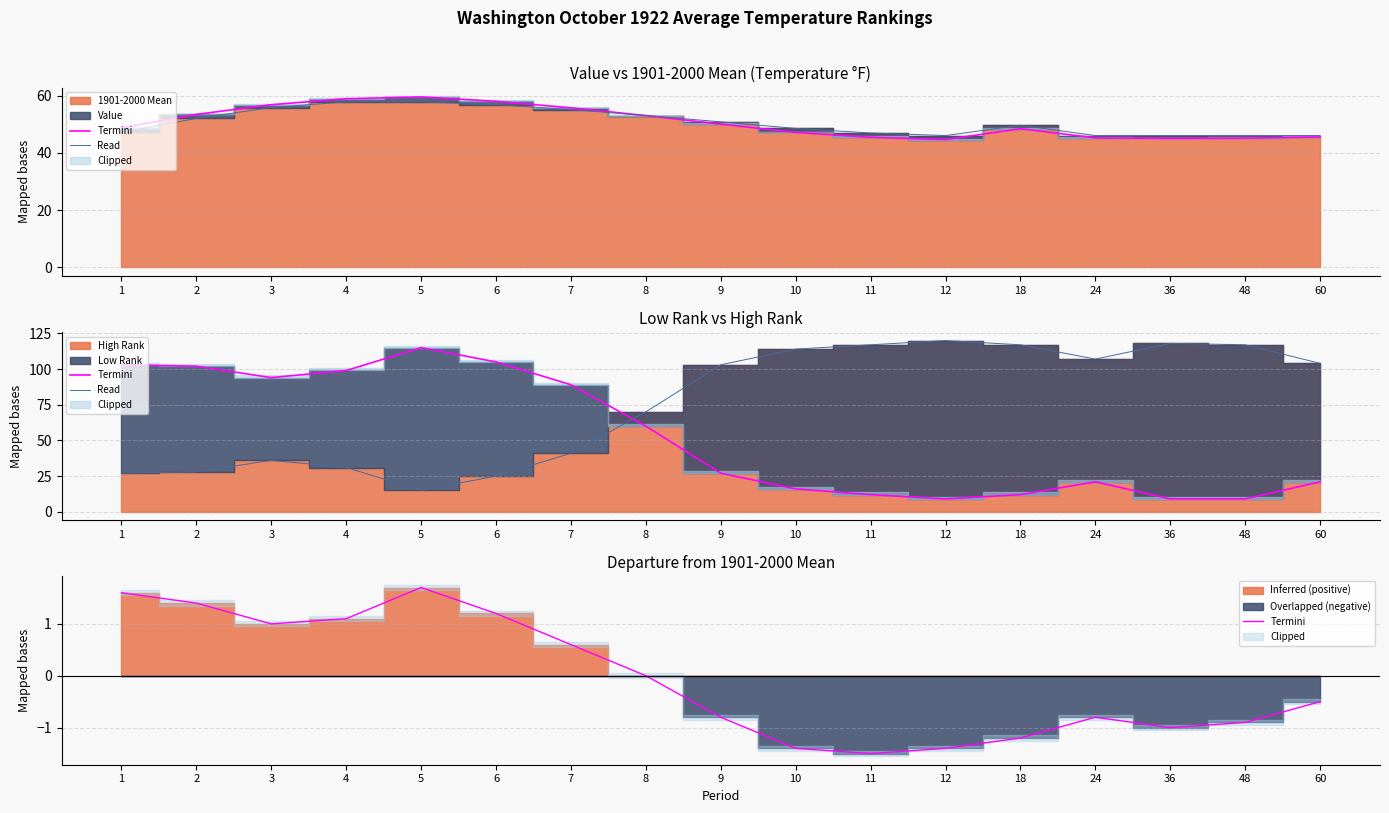

At which category is the sum across all series the highest?

12